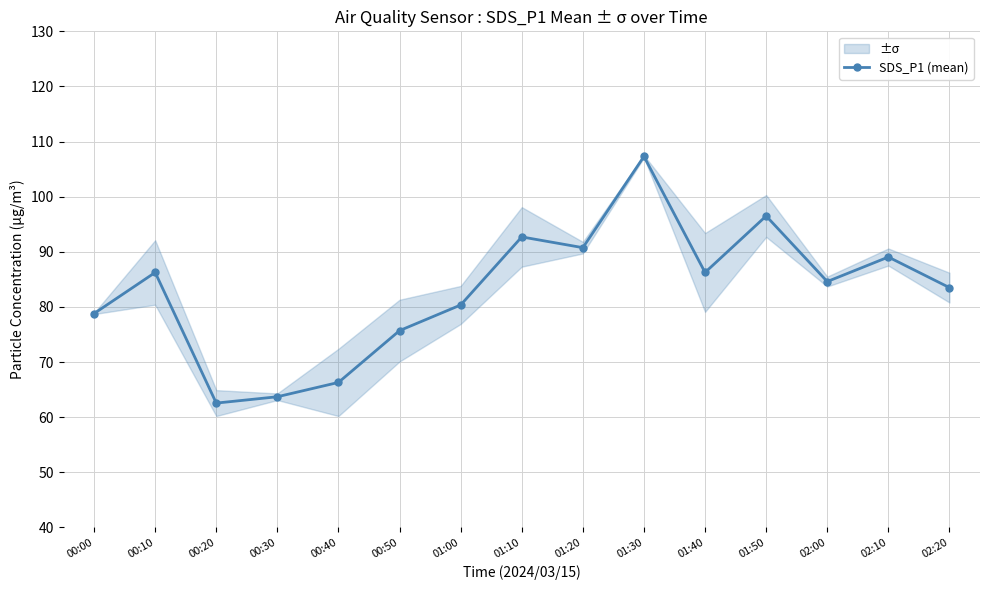

Is it true that the value at 01:00 is 80.3?

True